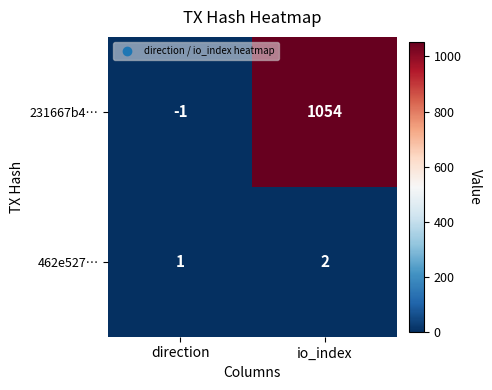

Reading left to right, list all the values displayed in this chart.

231667b4…: -1	1054
462e527…: 1	2